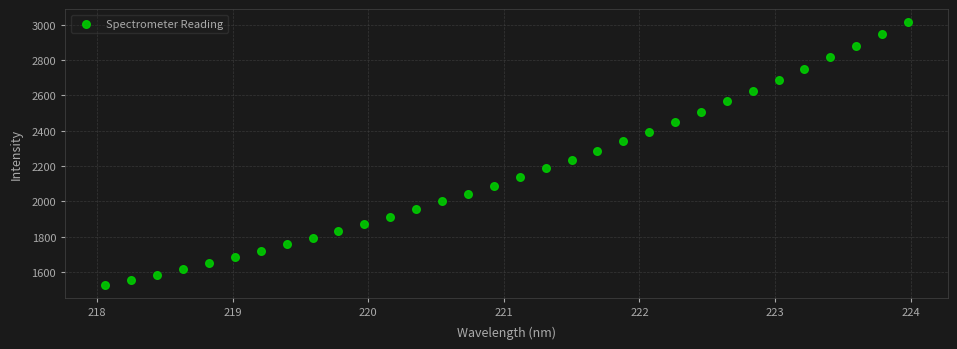

What Y value in the scatter plot is closest to 2269?

2285.6